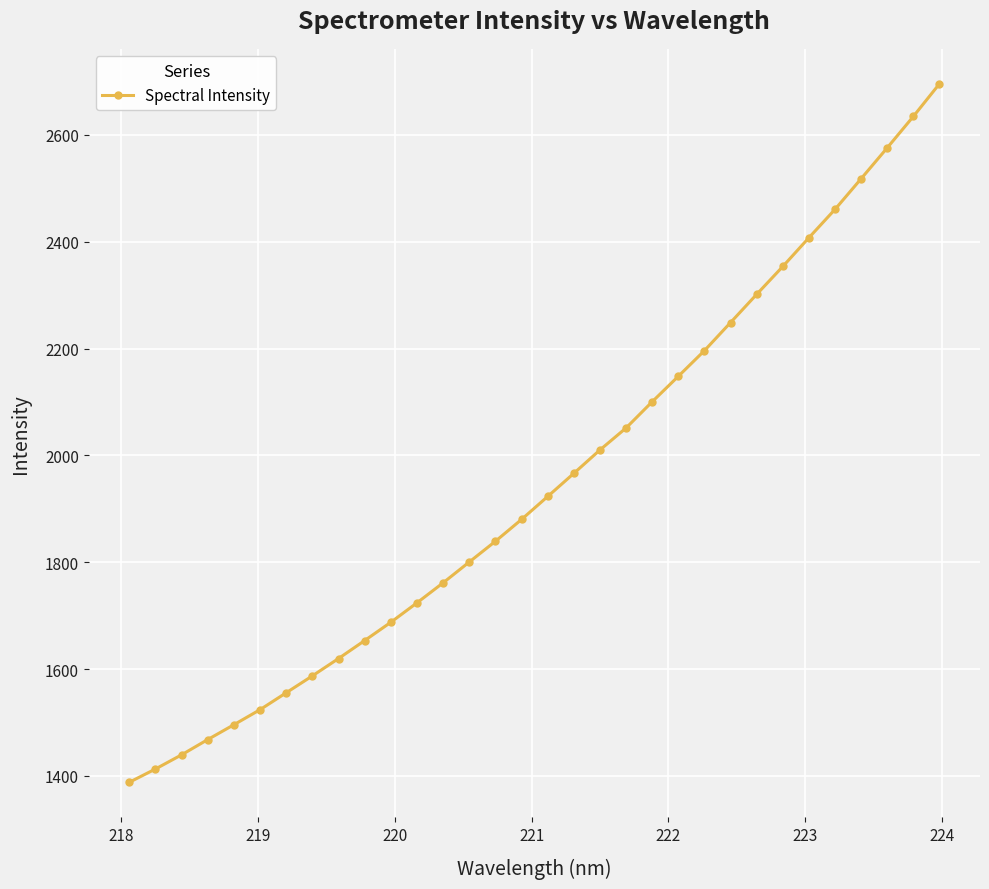

What is the difference between the maximum and minimum values?

1307.7